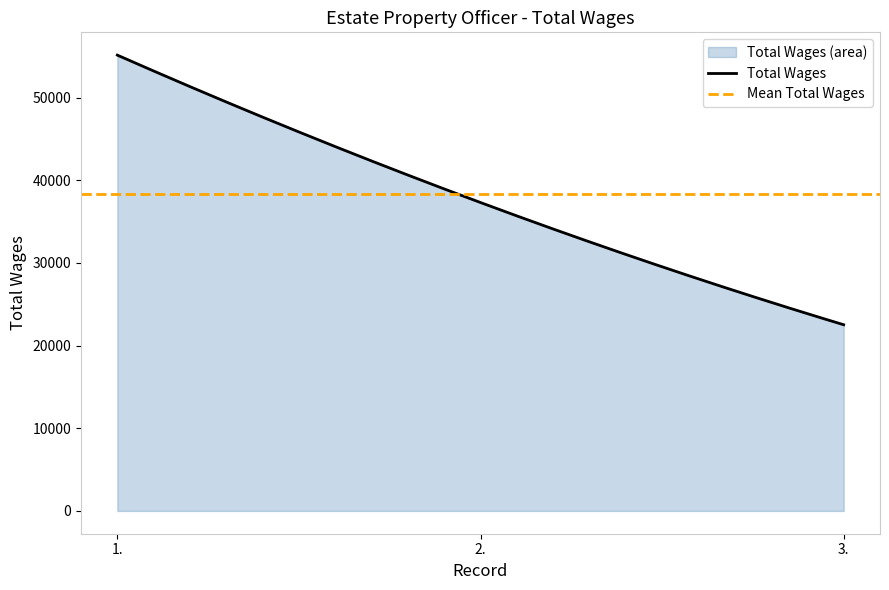

Reading left to right, extract all data points from this chart.

1.=55141	2.=37308	3.=22525